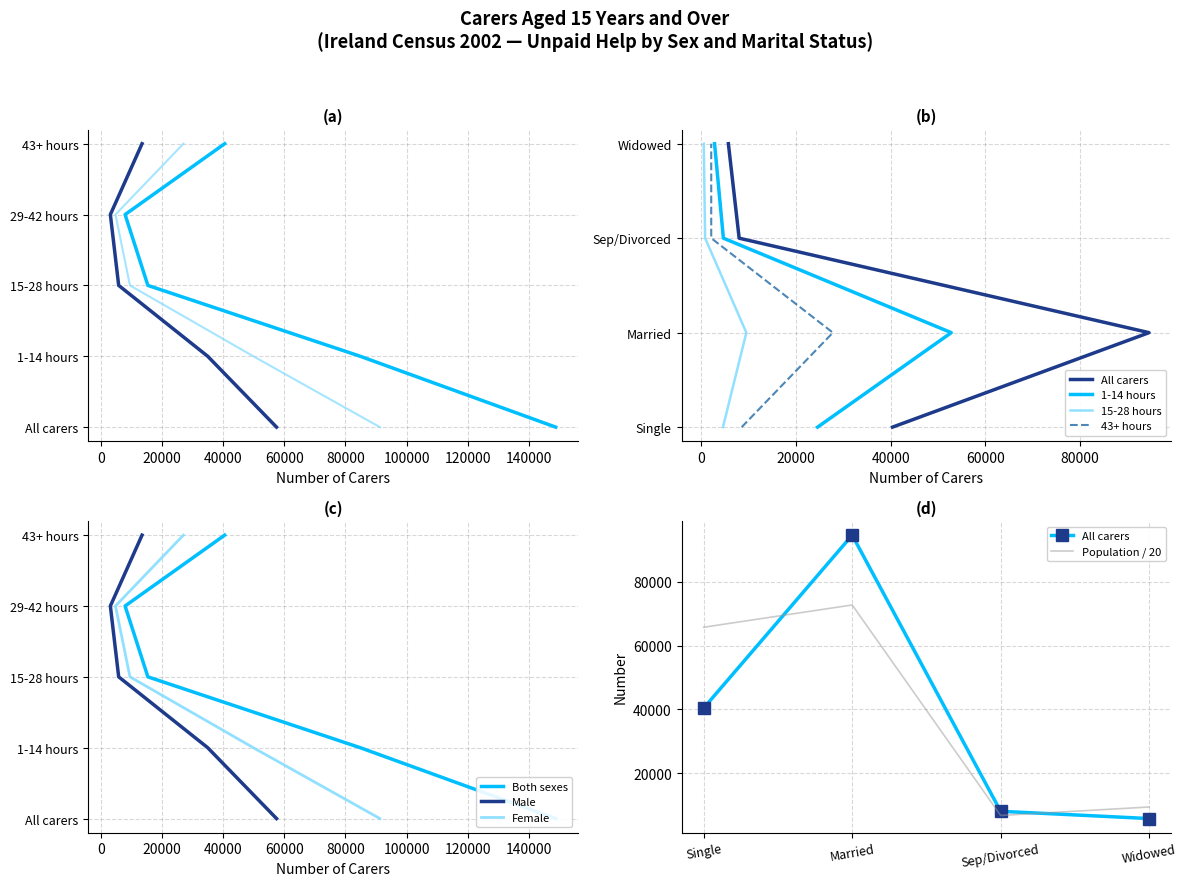

List the labels in order of Male value, largest first.

All carers, 1-14 hours, 43+ hours, 15-28 hours, 29-42 hours